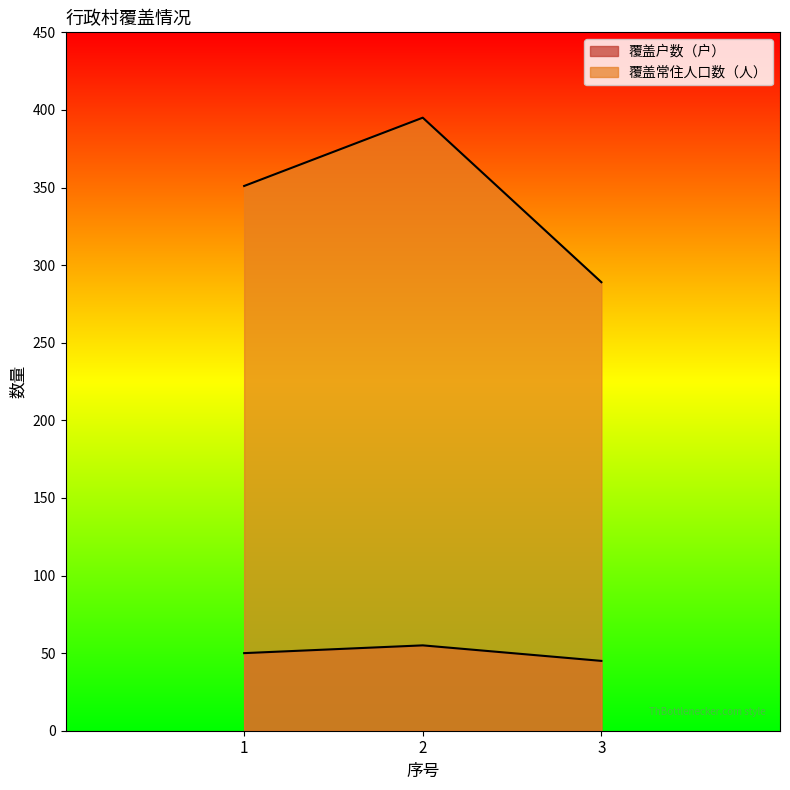

At which label does 覆盖常住人口数（人） first exceed 351?

2